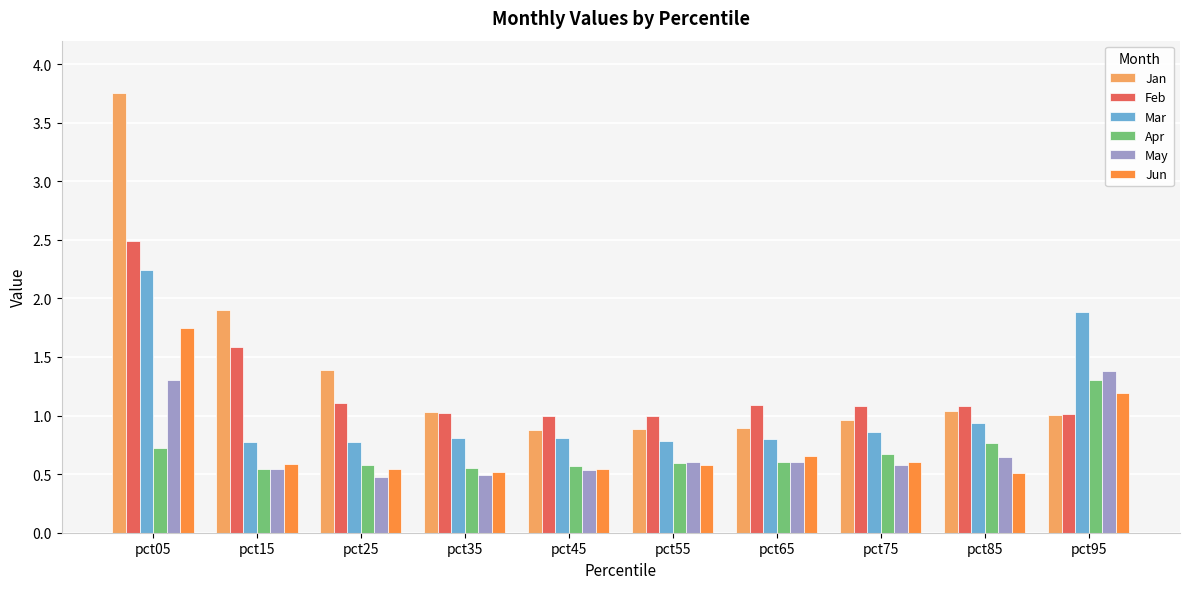

What is the difference between the maximum and minimum values in the Mar series?

1.5